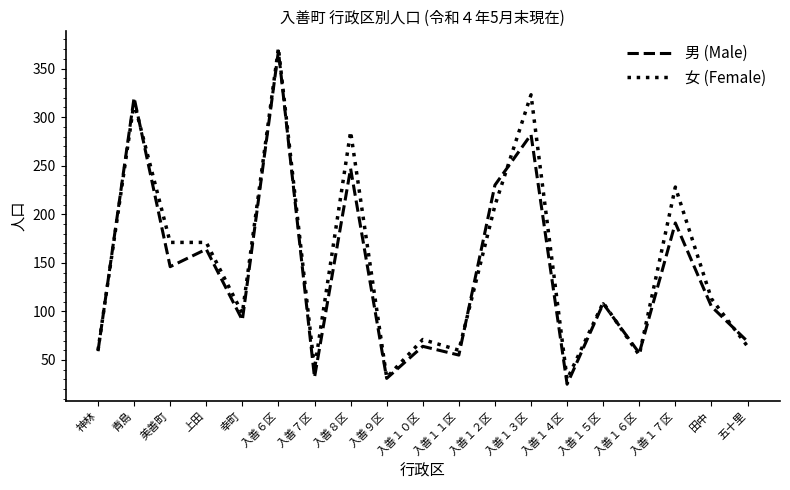

What is the difference between the second highest and second lowest values in the 男 (Male) series?

289